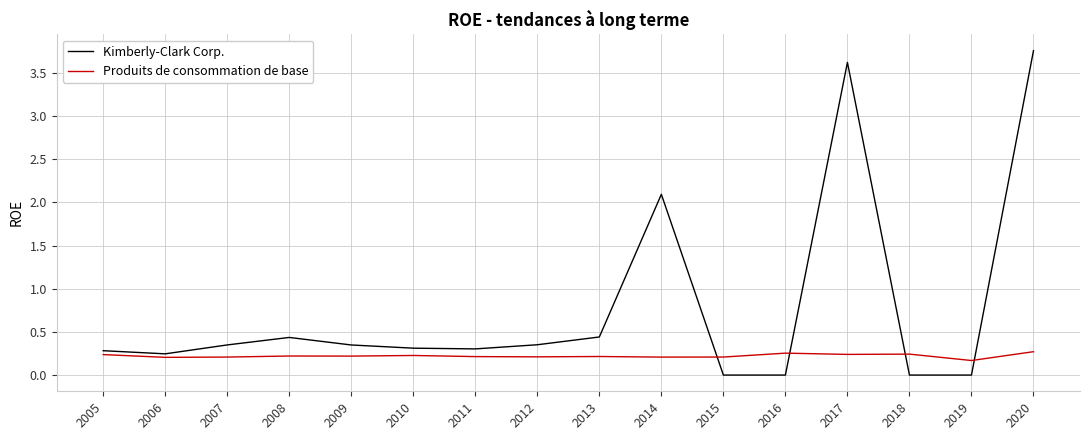

What is the sum of the Produits de consommation de base values at 2020 and 2007?

0.5